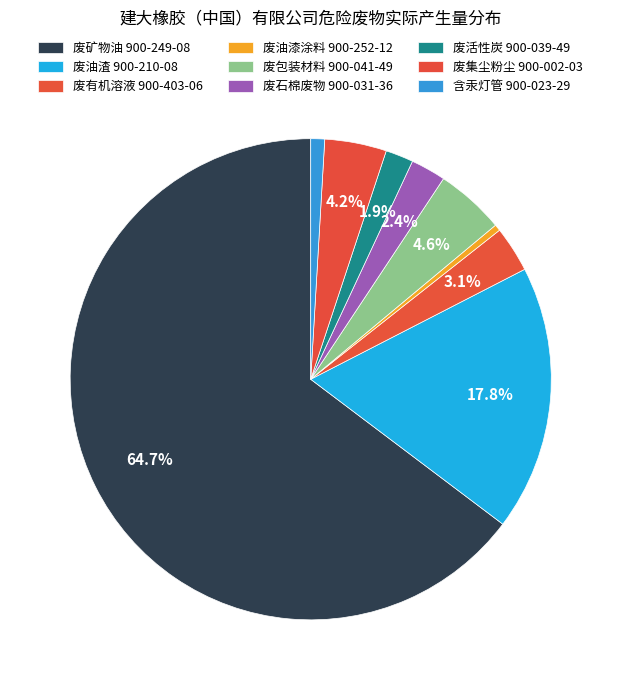

To the nearest percent, what is the difference between the 废集尘粉尘 900-002-03 and 废活性炭 900-039-49 slice percentages?

2%